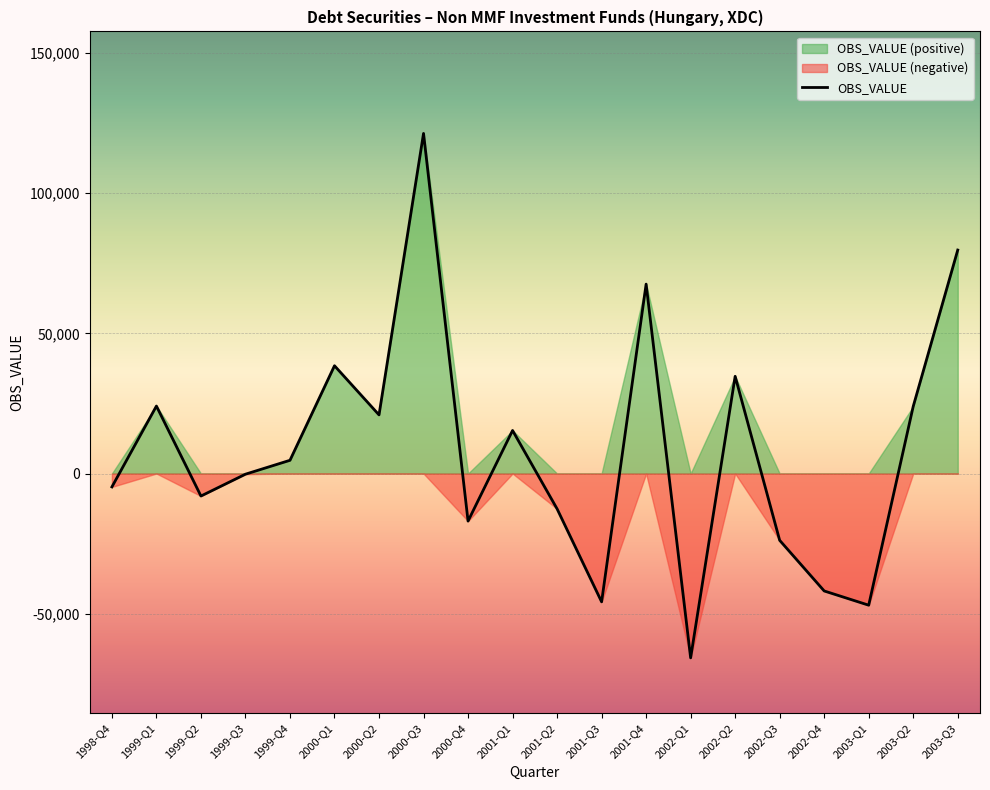

What is the maximum value shown in the chart?

121349